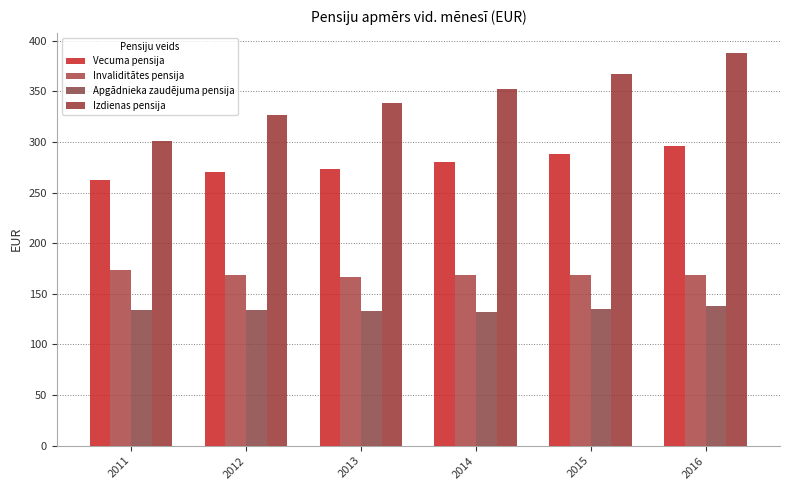

Is the value of Apgādnieka zaudējuma pensija at 2016 greater than the value of Izdienas pensija at 2011?

No